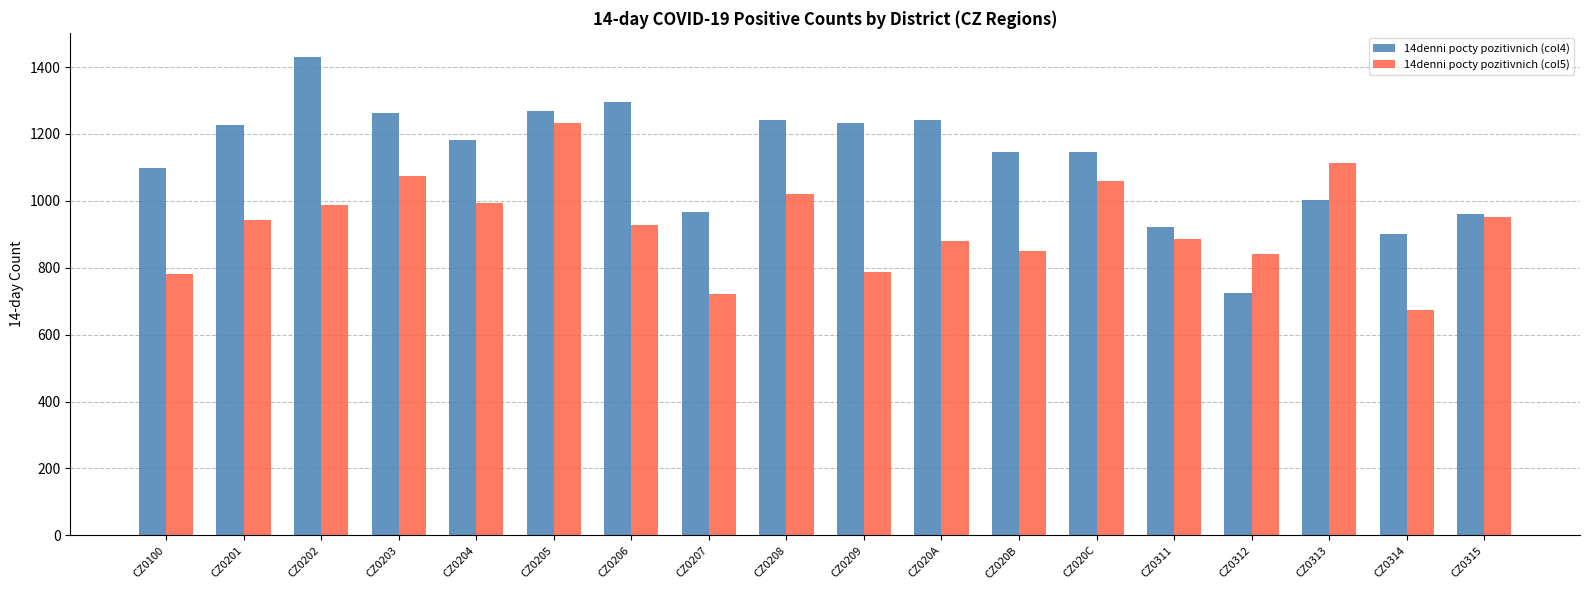

True or false: 14denni pocty pozitivnich (col5) has a value of 1394.9 at CZ0100.

False